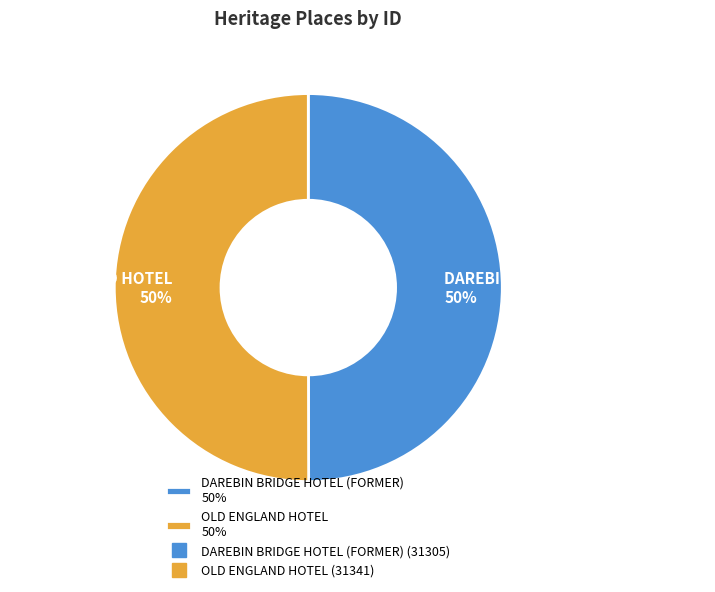

What percentage is the OLD ENGLAND HOTEL 50% slice, to the nearest percent?

50%